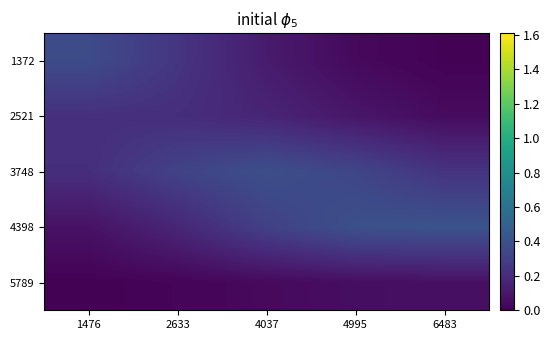

Between 2633 and 4037, which is larger?

2633